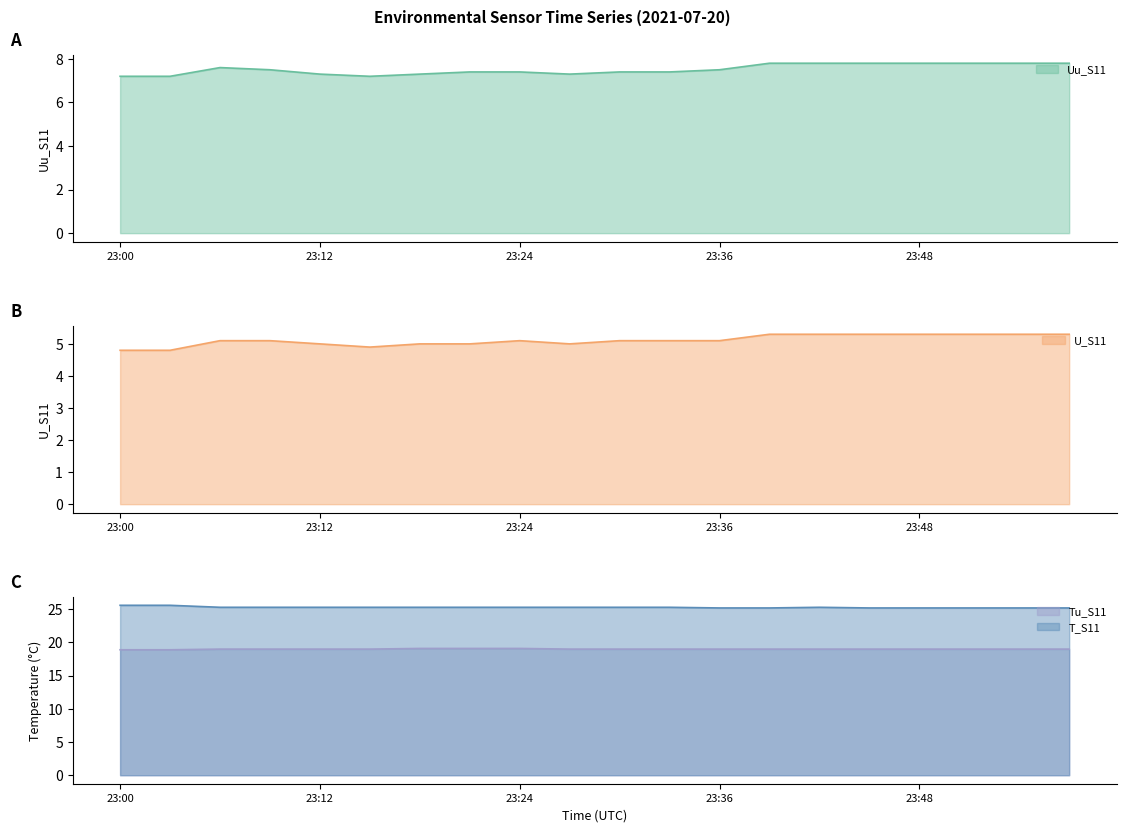

What is the value of the T_S11 point at the 14th from the left?

25.2